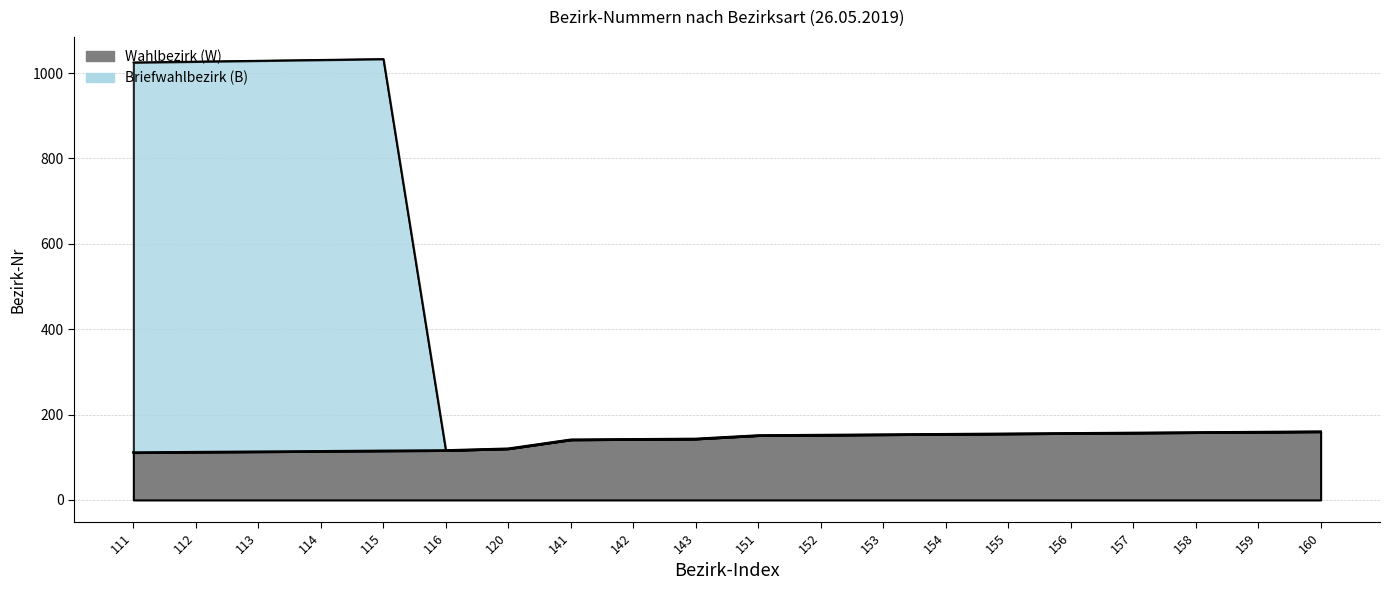

Rank the categories by Wahlbezirk (W) value from lowest to highest.

111, 112, 113, 114, 115, 116, 120, 141, 142, 143, 151, 152, 153, 154, 155, 156, 157, 158, 159, 160